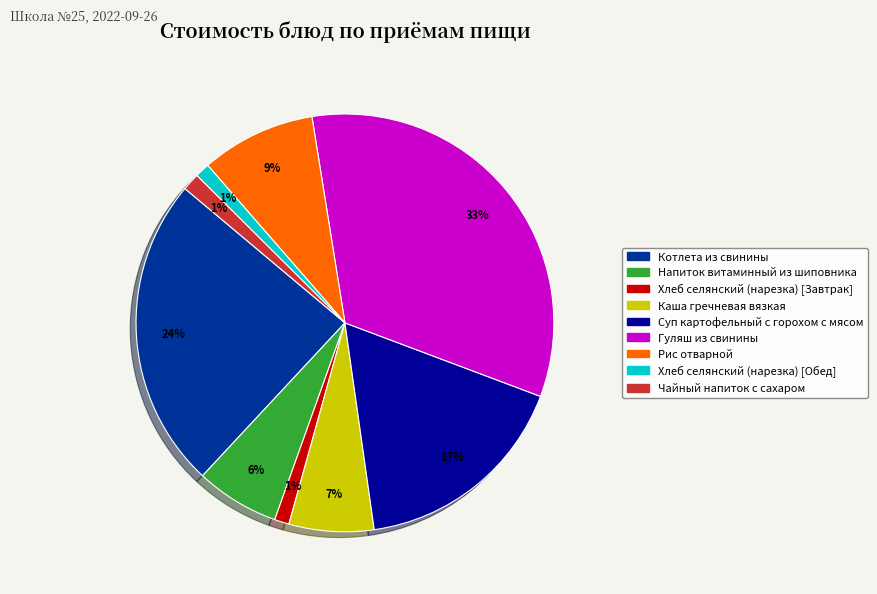

Between Хлеб селянский (нарезка) [Завтрак] and Рис отварной, which is larger?

Рис отварной